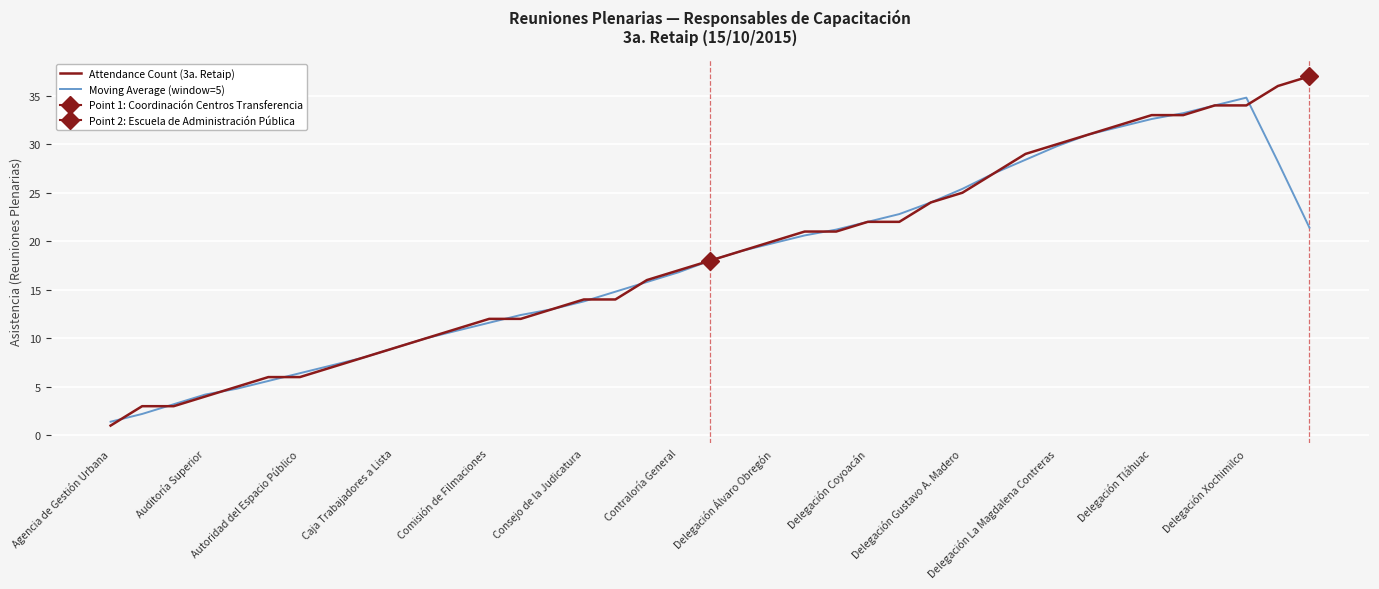

Read the Attendance Count (3a. Retaip) value at 16.

14.0